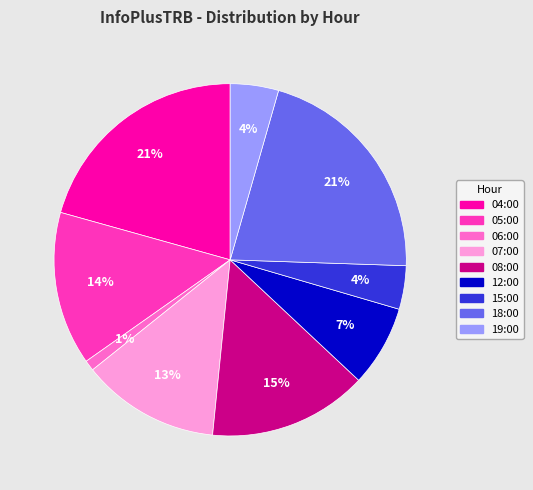

Which has a higher value, 05:00 or 19:00?

05:00